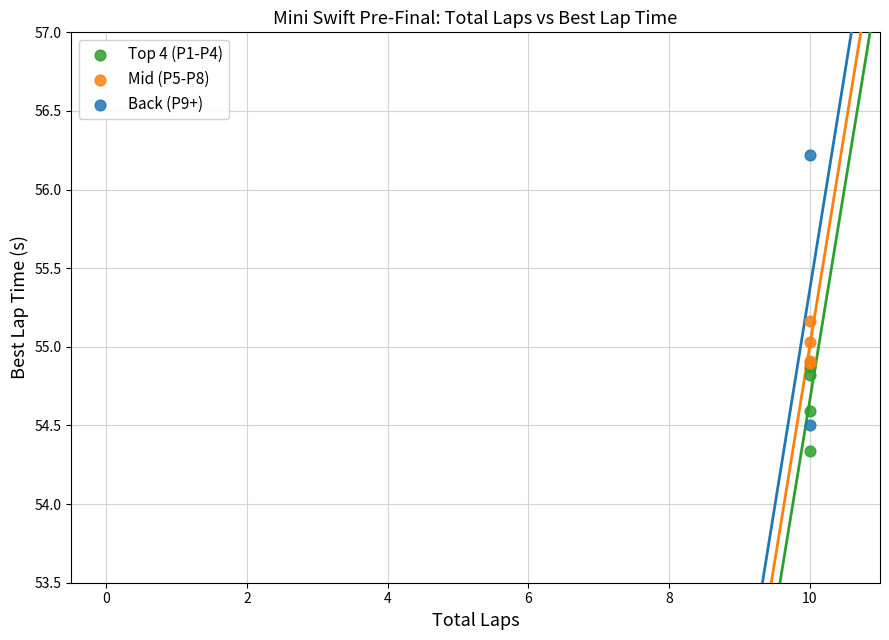

What are all the series names shown in the legend?

Top 4 (P1-P4), Mid (P5-P8), Back (P9+)